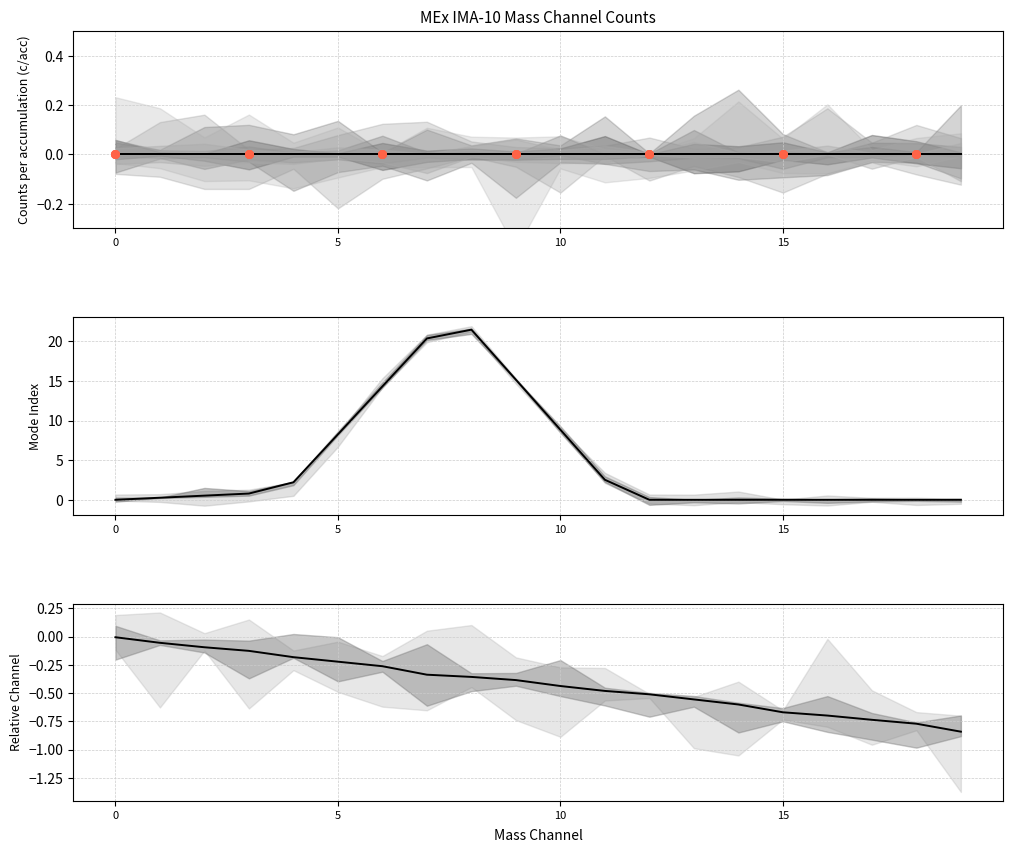

At which category is the sum across all series the highest?

8